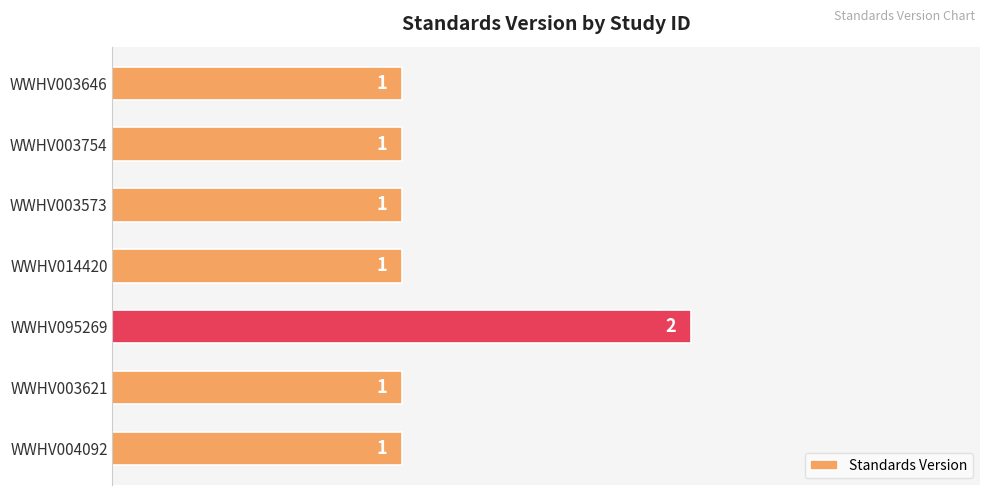

The chart shows a value of 2 at WWHV014420. True or false?

False